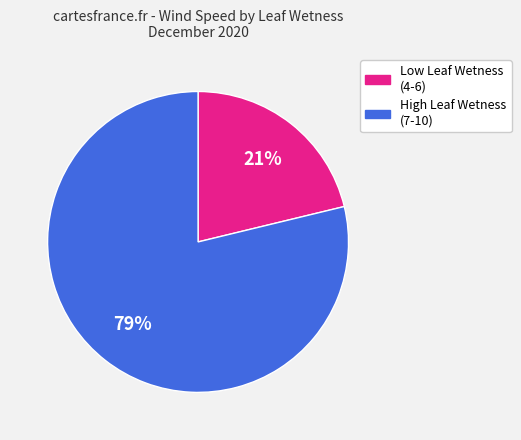

To the nearest percent, what is the average slice percentage?

50%